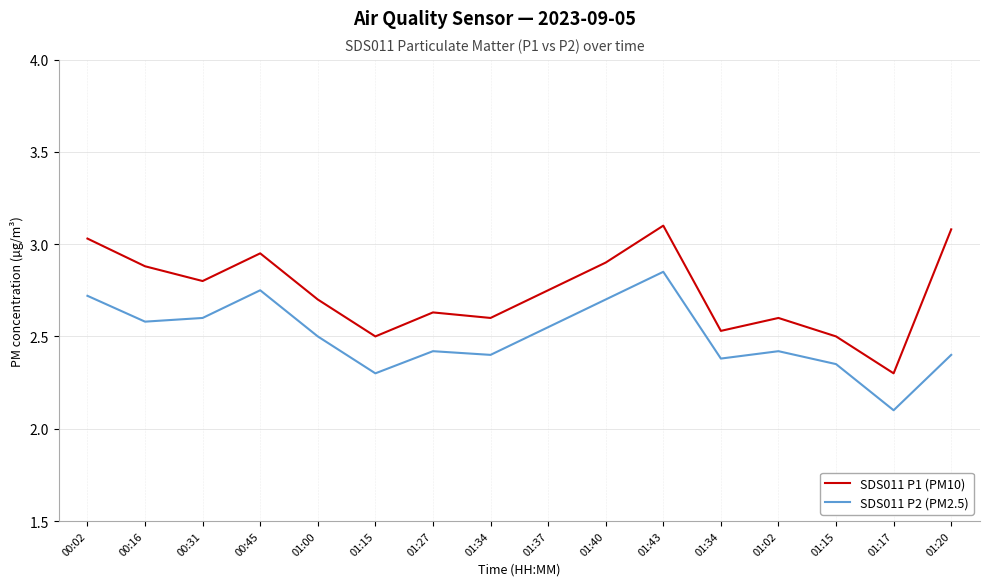

What is the maximum value shown in the chart?

3.1